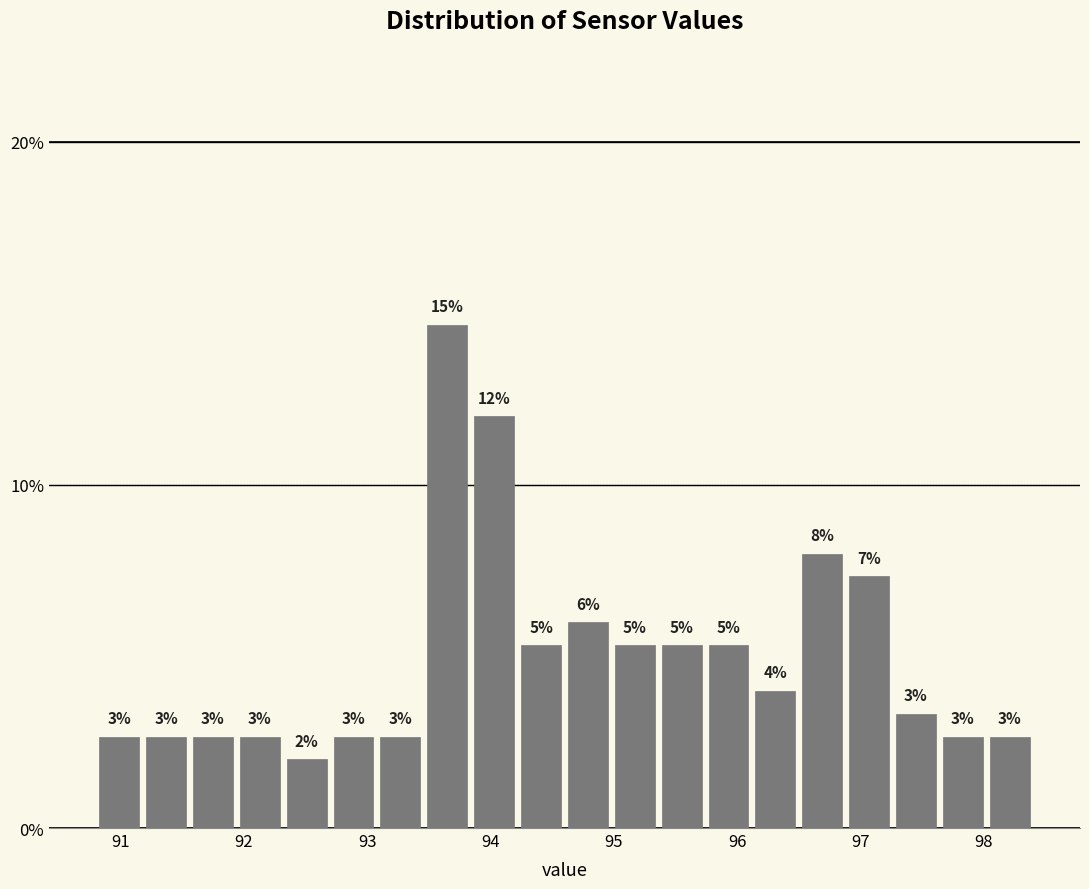

Read against the x-axis, roughly where is the centre of the tallest bar?

93.7